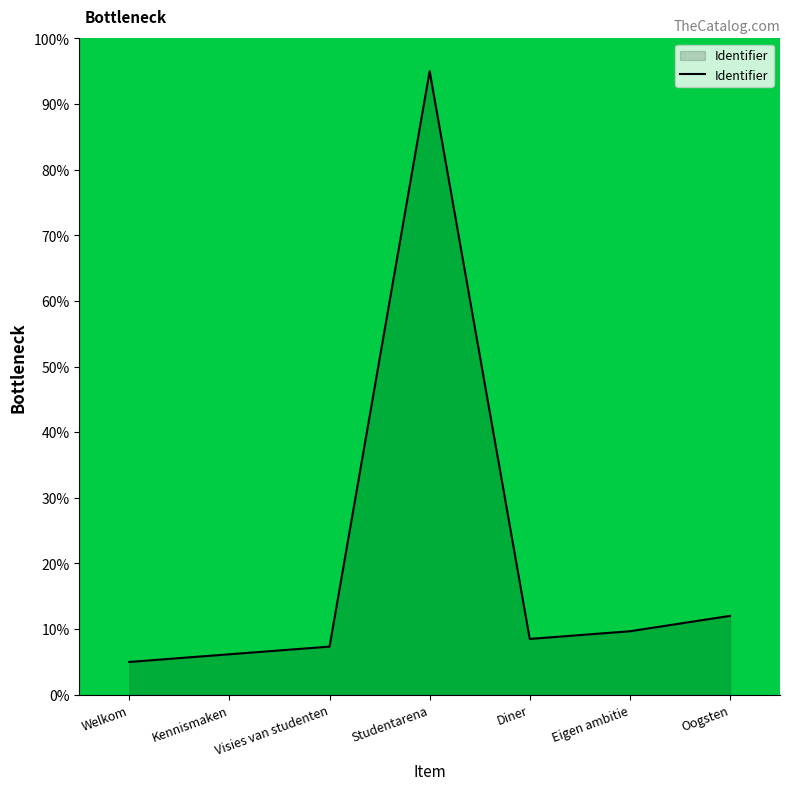

Between Oogsten and Diner, which is larger?

Oogsten